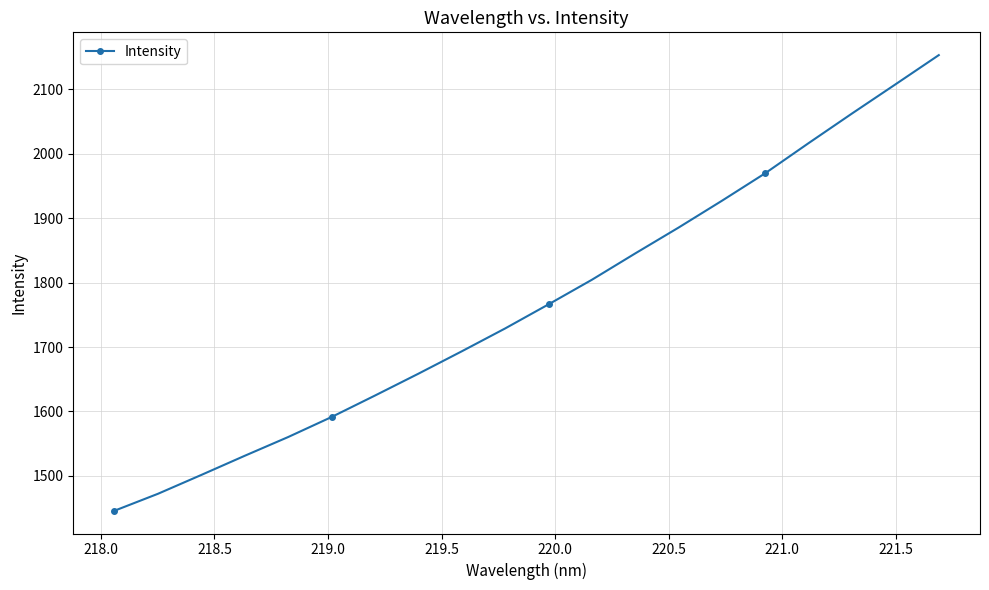

How many lines are shown in the chart?

1